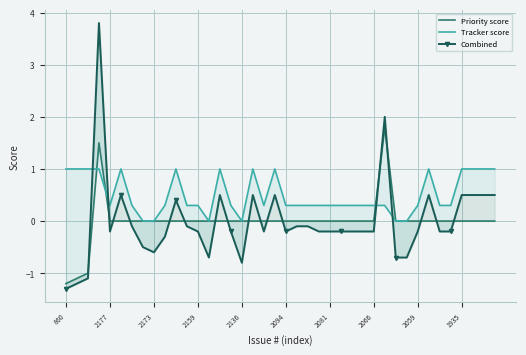

How many intersections are there between Tracker score and Priority score?

3